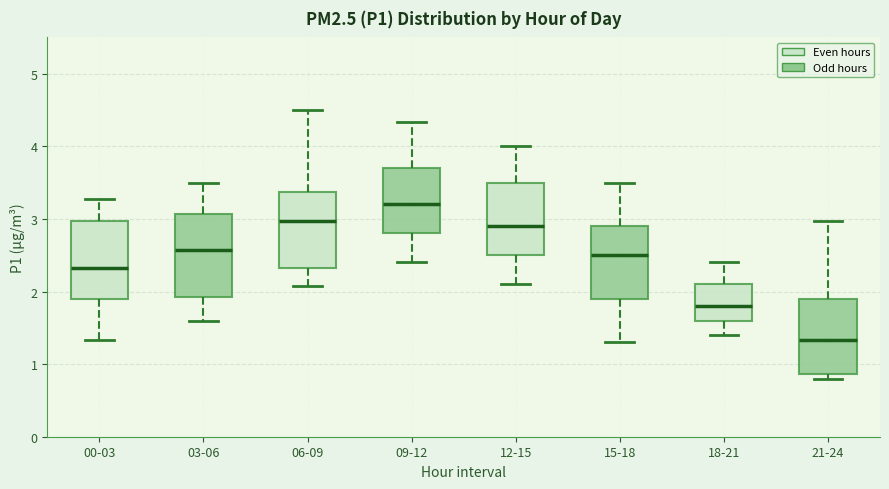

Reading left to right, transcribe this box plot: for each box, give where its median line is, the range the box spans, and where its two whiskers end, as read against the y-axis. The values are not printed on the chart, so give them approximately, as read against the axis.

00-03: median 2.3, box 1.9 to 3.0, whiskers 1.3 to 3.3
03-06: median 2.6, box 1.9 to 3.1, whiskers 1.6 to 3.5
06-09: median 3.0, box 2.3 to 3.4, whiskers 2.1 to 4.5
09-12: median 3.2, box 2.8 to 3.7, whiskers 2.4 to 4.3
12-15: median 2.9, box 2.5 to 3.5, whiskers 2.1 to 4.0
15-18: median 2.5, box 1.9 to 2.9, whiskers 1.3 to 3.5
18-21: median 1.8, box 1.6 to 2.1, whiskers 1.4 to 2.4
21-24: median 1.3, box 0.9 to 1.9, whiskers 0.8 to 3.0